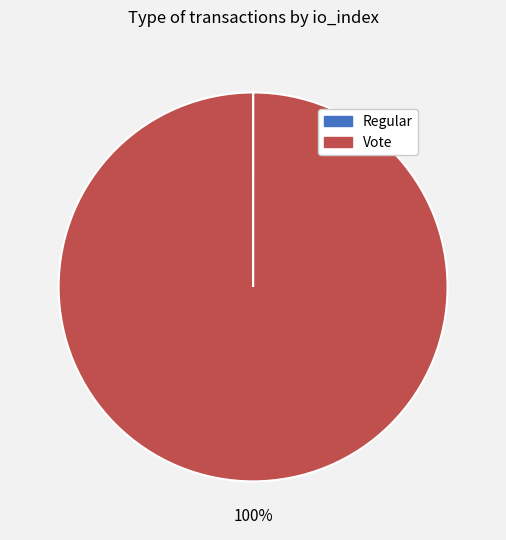

Does any single category account for the majority?

Yes